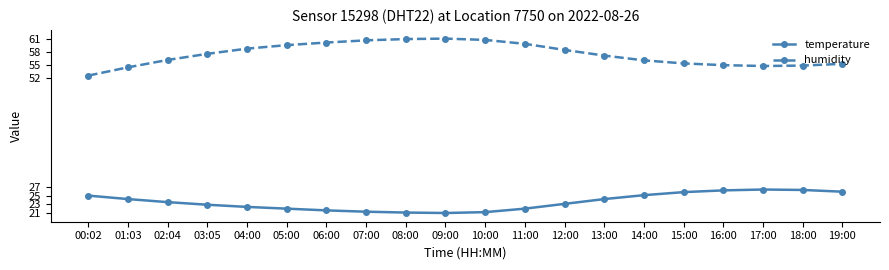

True or false: temperature and humidity cross at least once.

False